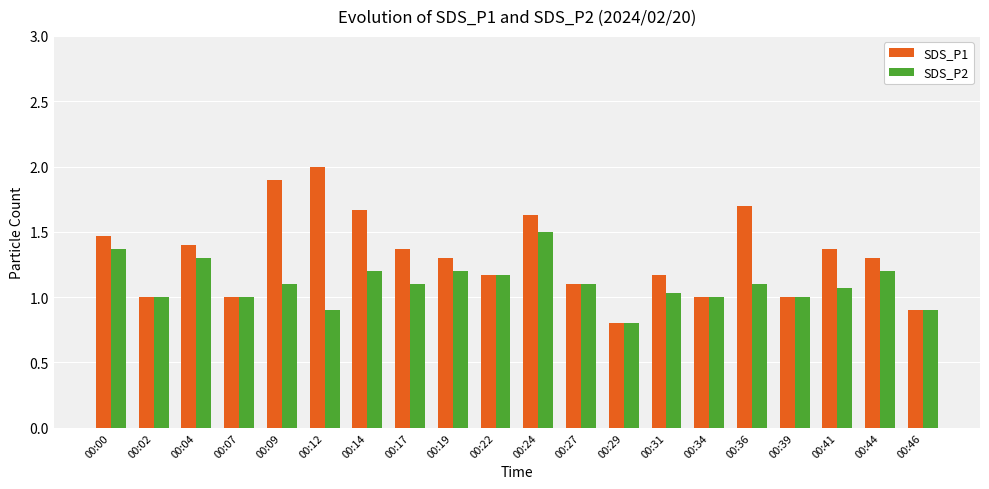

Between 00:12 and 00:34, which series saw the biggest shift?

SDS_P1